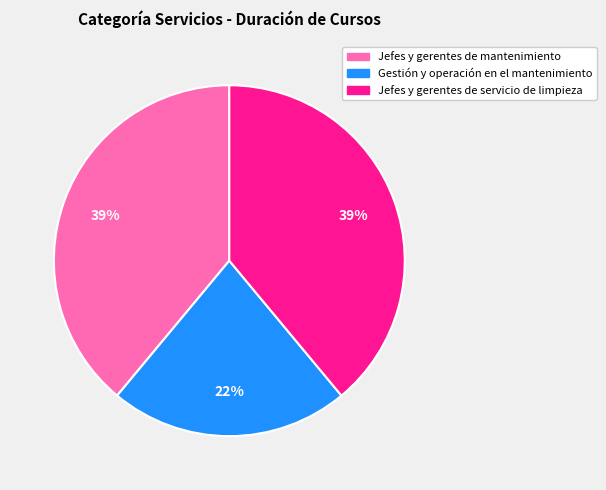

The Gestión y operación en el mantenimiento slice represents 22% of the pie. True or false?

True